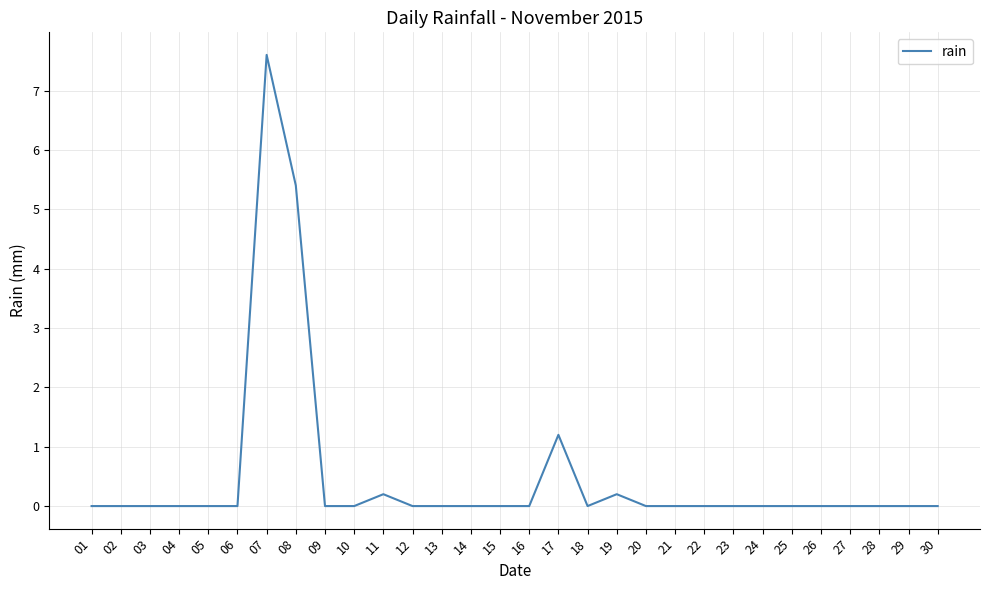

Reading left to right, extract all data points from this chart.

0.0	0.0	0.0	0.0	0.0	0.0	7.6	5.4	0.0	0.0	0.2	0.0	0.0	0.0	0.0	0.0	1.2	0.0	0.2	0.0	0.0	0.0	0.0	0.0	0.0	0.0	0.0	0.0	0.0	0.0